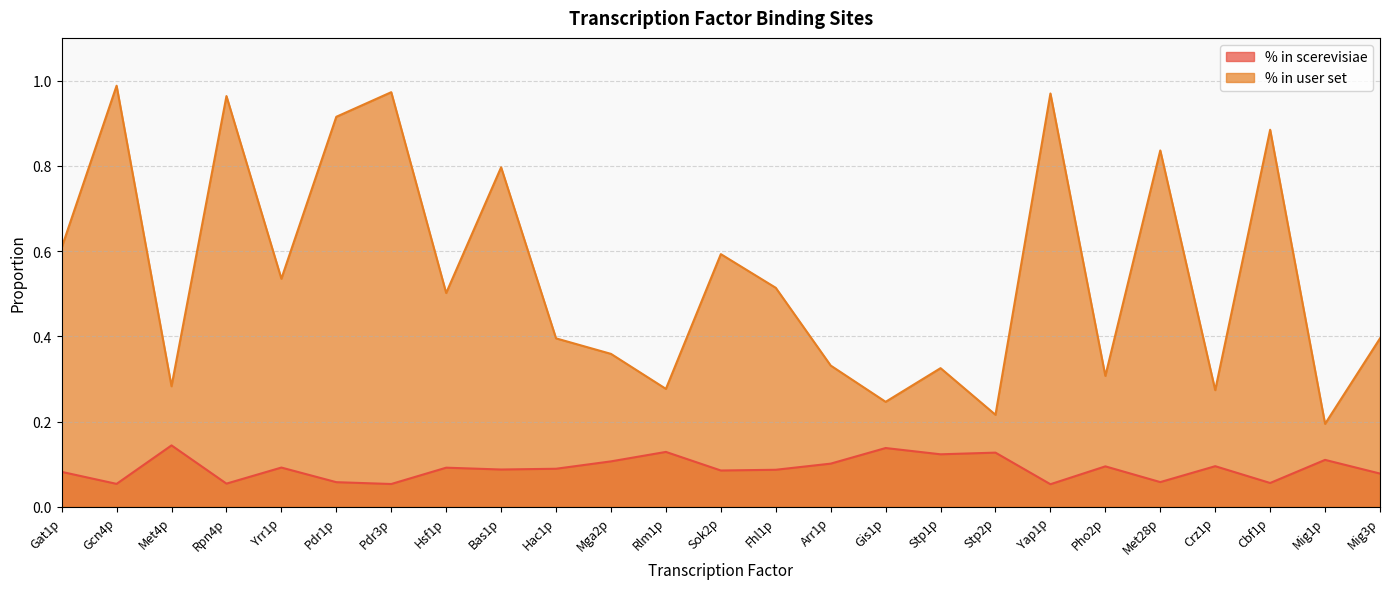

What is the difference between the % in user set values at Hac1p and Gat1p?

0.2